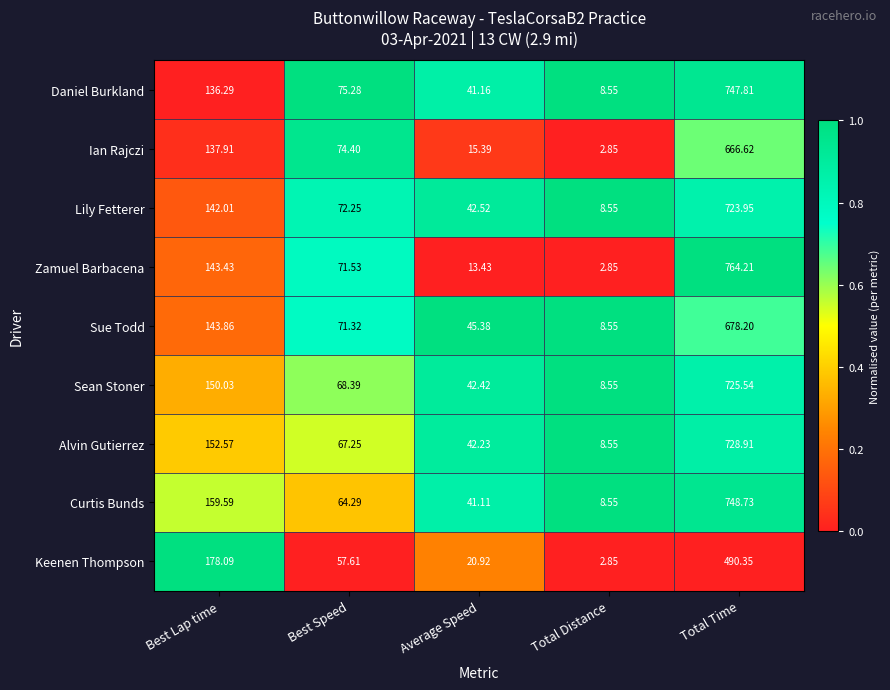

List the labels in order of Sean Stoner value, smallest first.

Total Distance, Average Speed, Best Speed, Best Lap time, Total Time